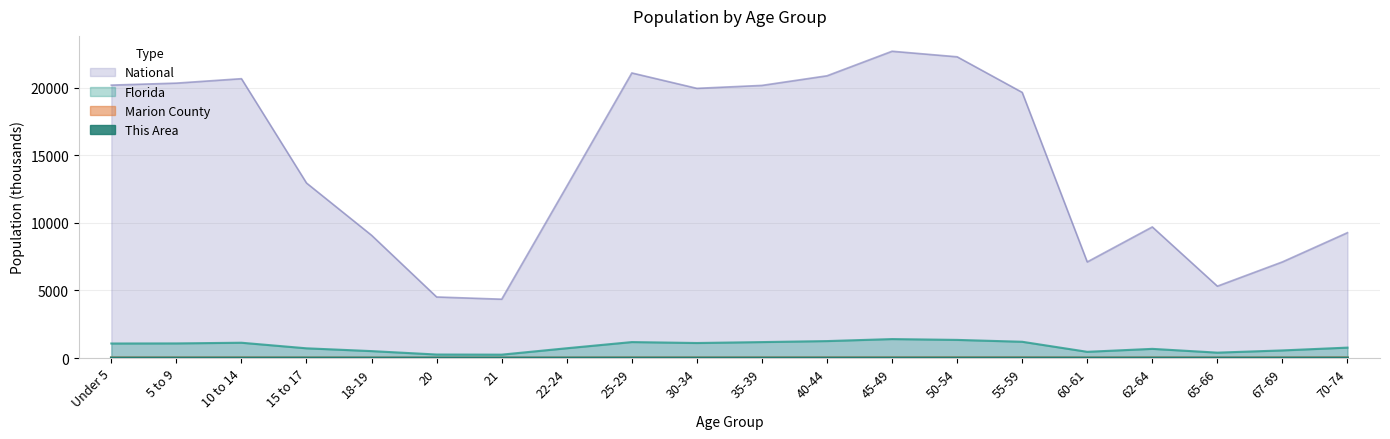

At which category does National reach its first local valley?

21